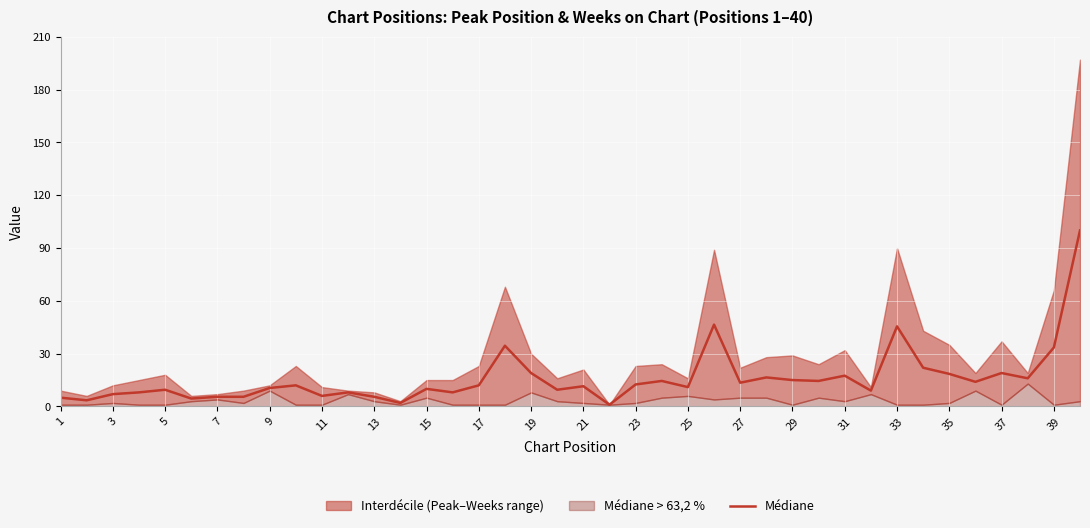

True or false: Médiane has a value of 33.5 at 39.

True